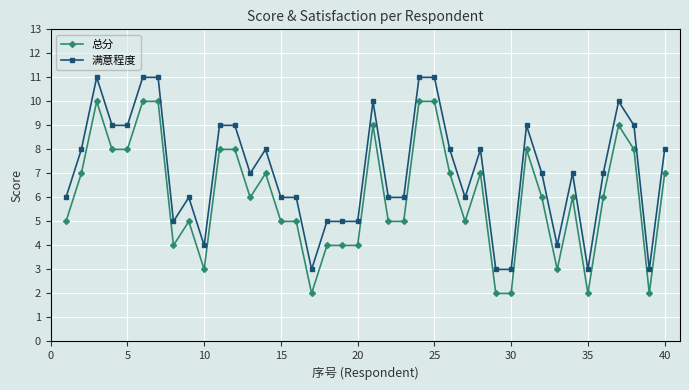

True or false: 总分 and 满意程度 cross at least once.

False